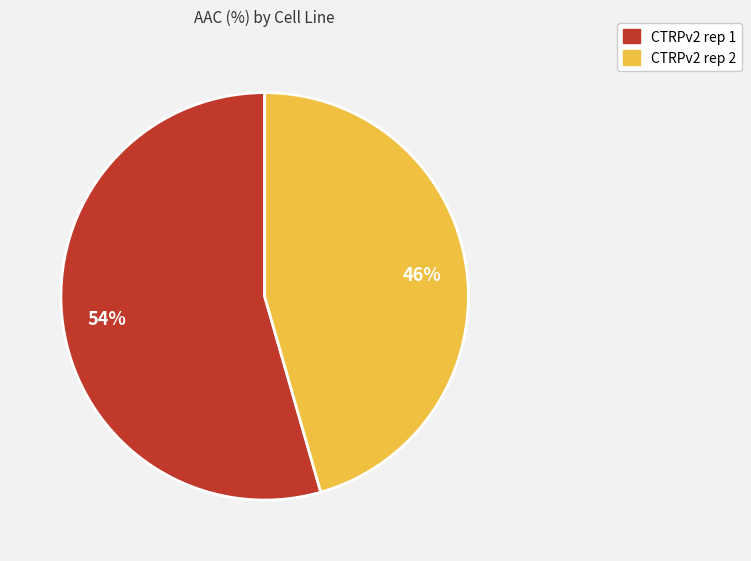

To the nearest percent, what is the average slice percentage?

50%